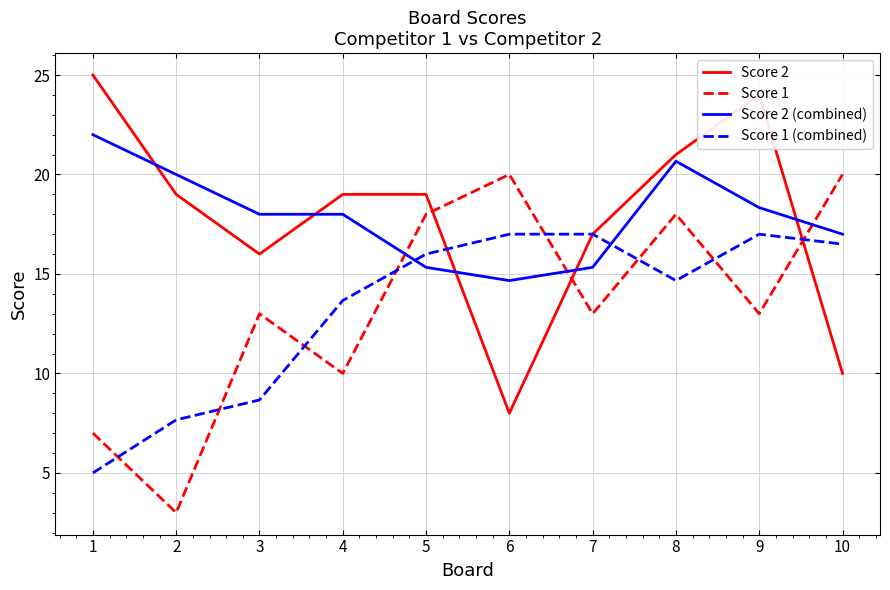

Which label corresponds to the largest value in the chart?

1